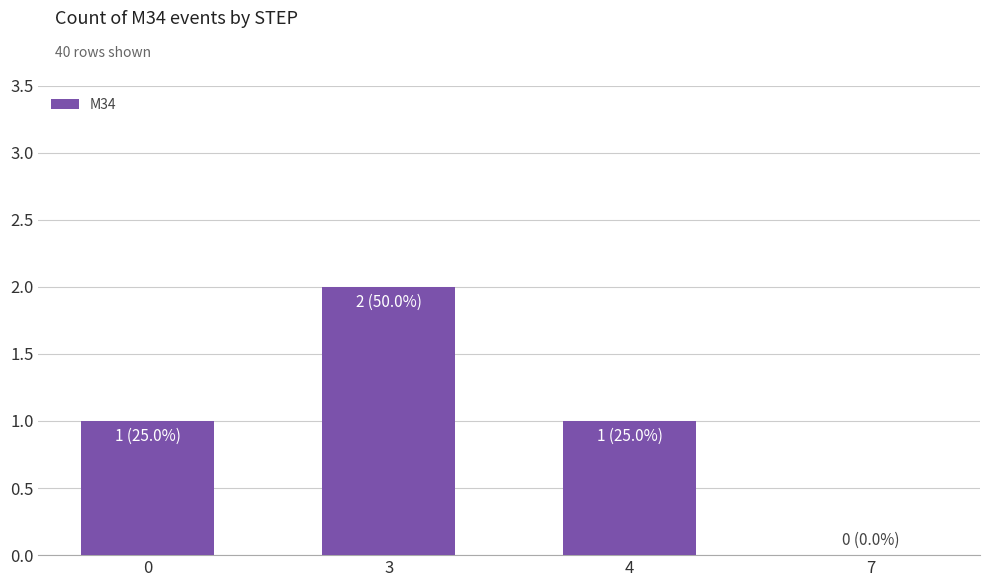

What is the sum of all values?

4